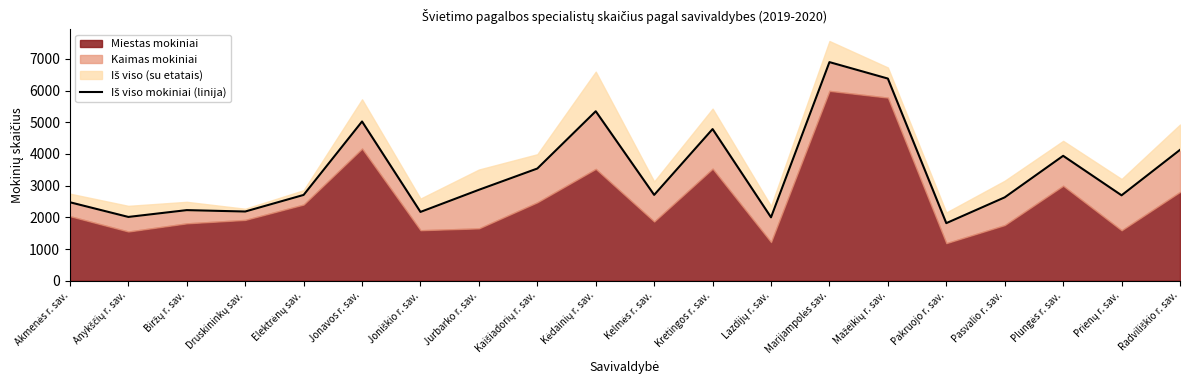

List the labels in order of value, largest first.

Marijampolės sav., Mažeikių r. sav., Kėdainių r. sav., Jonavos r. sav., Kretingos r. sav., Radviliškio r. sav., Plungės r. sav., Kaišiadorių r. sav., Jurbarko r. sav., Kelmės r. sav., Elektrėnų sav., Prienų r. sav., Pasvalio r. sav., Akmenės r. sav., Biržų r. sav., Druskininkų sav., Joniškio r. sav., Anykščių r. sav., Lazdijų r. sav., Pakruojo r. sav.